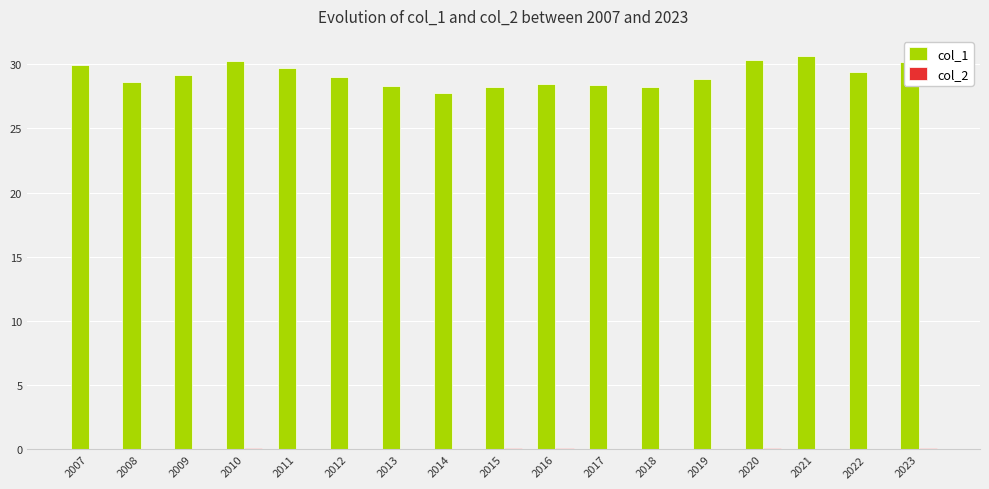

Which series has the largest total across all categories?

col_1